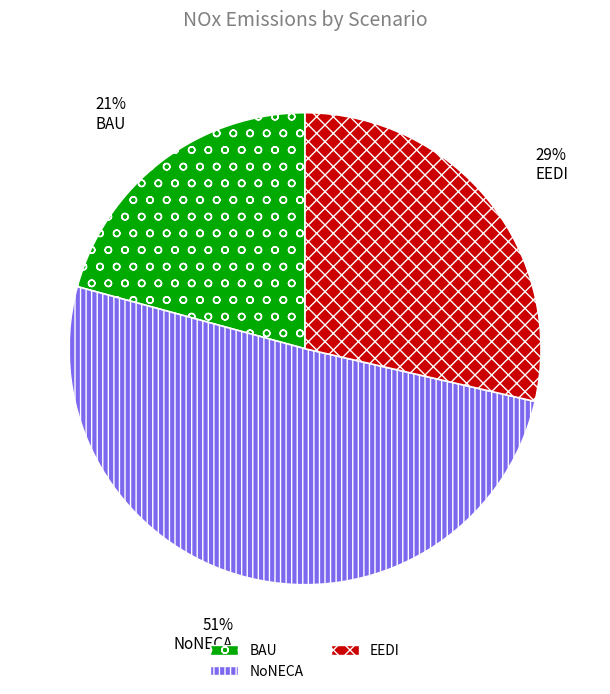

What percentage is the EEDI slice, to the nearest percent?

29%